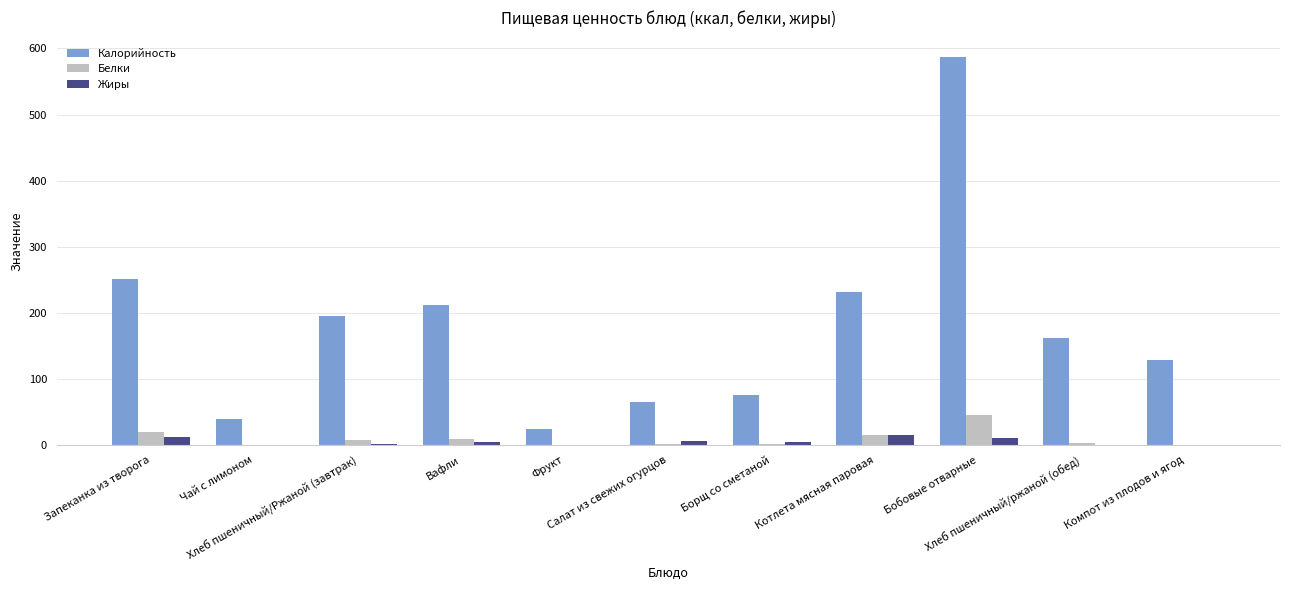

What is the sum of all Калорийность values?

1971.8